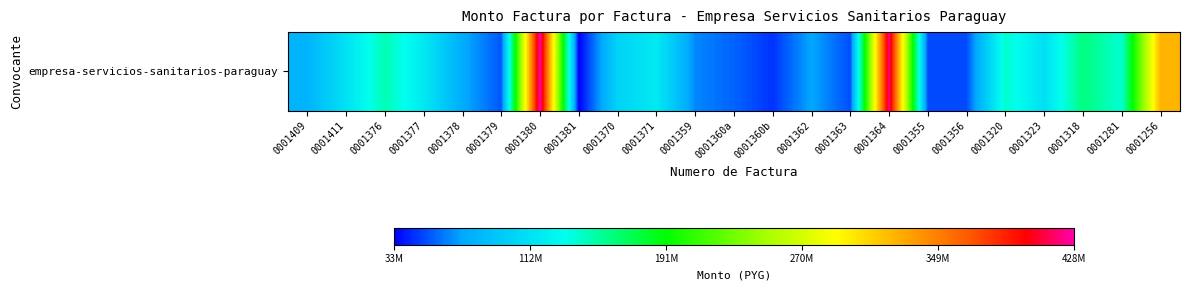

What is the change in value from 0001380 to 0001363?

-376506000